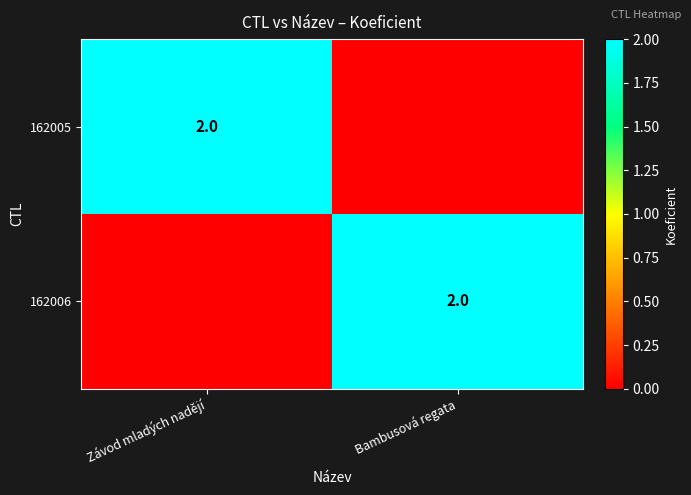

The 162006 series shows 2 at Bambusová regata. True or false?

True